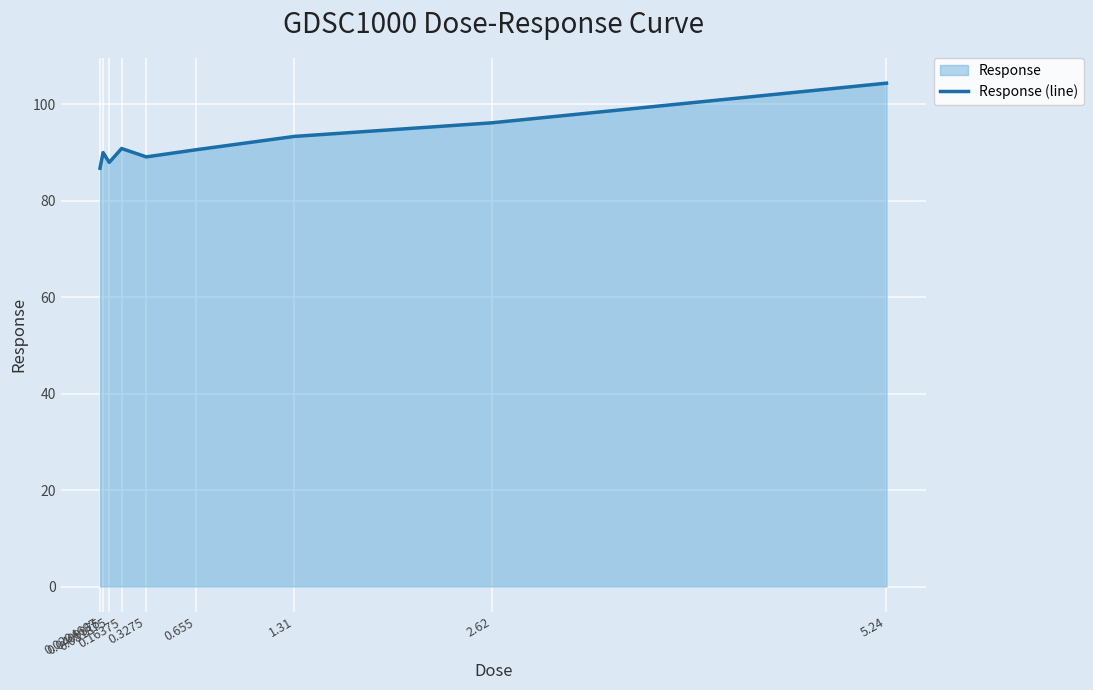

Reading left to right, extract all data points from this chart.

0.0204687=86.7	0.0409375=89.9	0.081875=87.9	0.16375=90.8	0.3275=89.0	0.655=90.5	1.31=93.3	2.62=96.1	5.24=104.3